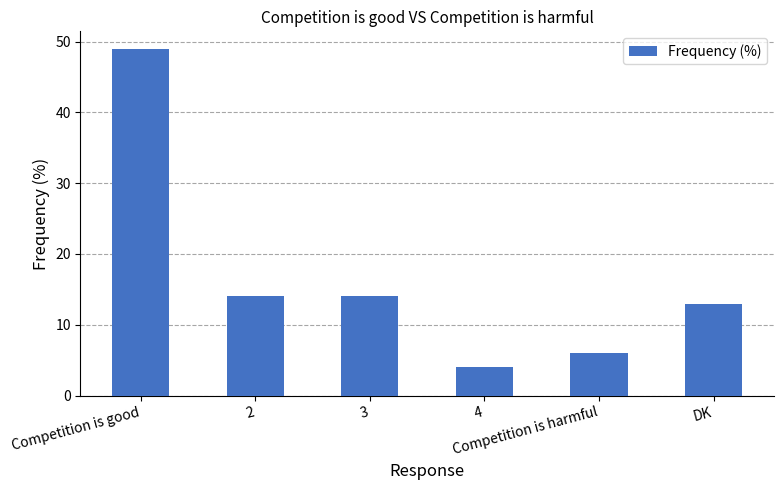

What is the greatest value displayed?

49